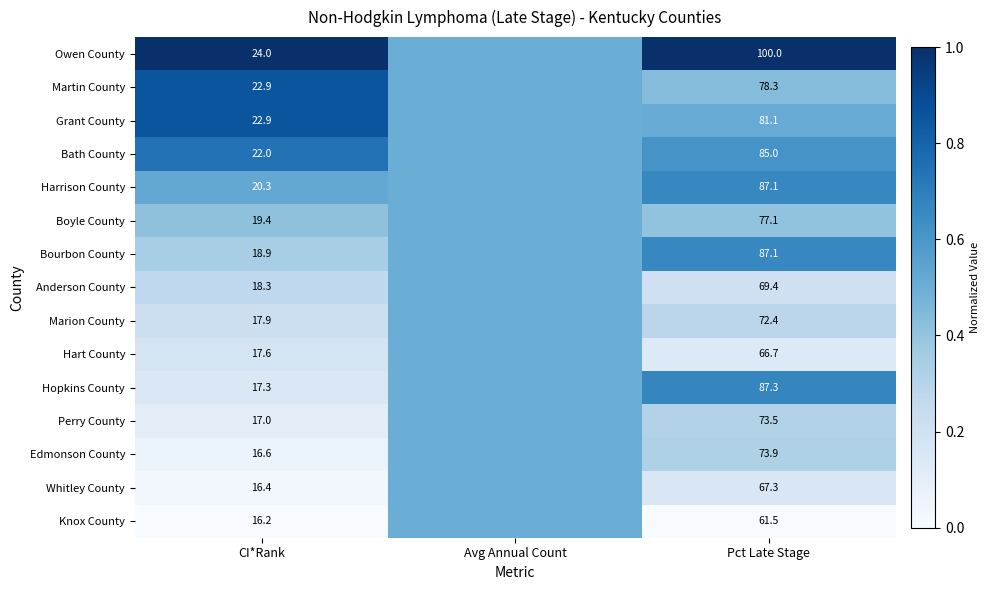

Is it true that Hopkins County equals 115.6 at Pct Late Stage?

False